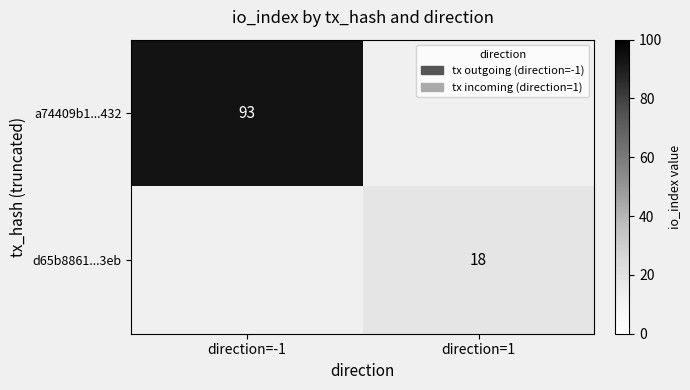

How many series are shown in this chart?

2